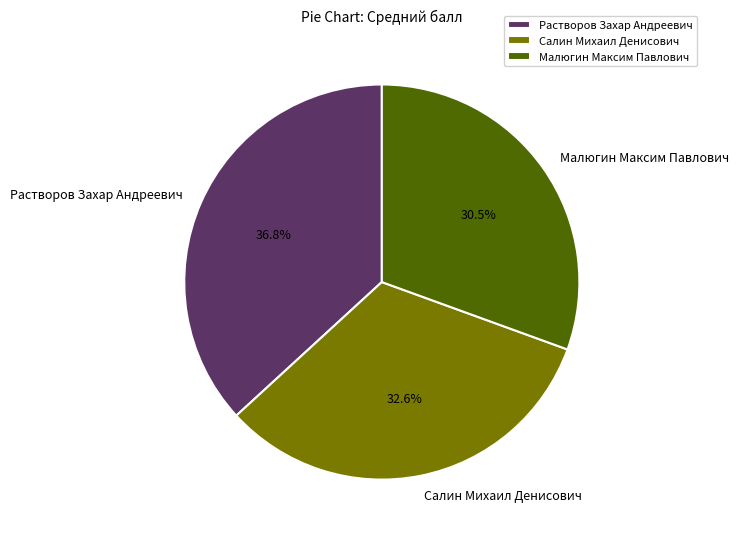

To the nearest percent, what is the combined percentage of Салин Михаил Денисович and Малюгин Максим Павлович?

63%